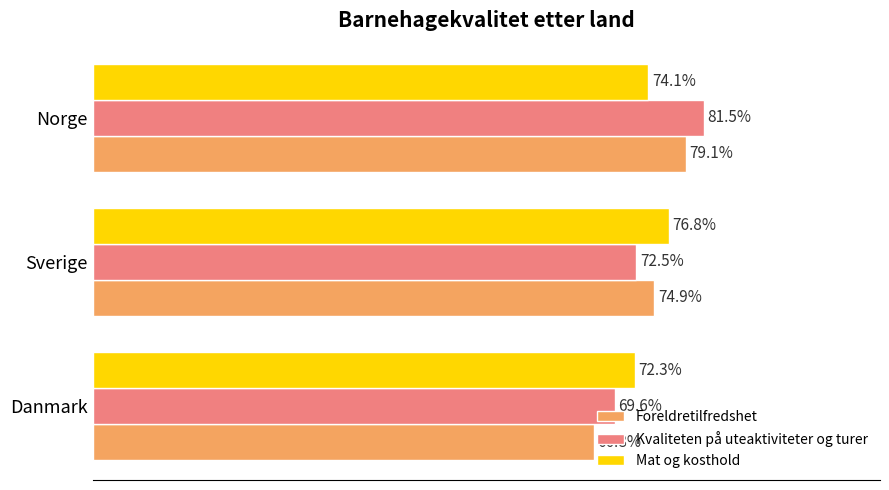

List the series in order of their peak value, highest first.

Kvaliteten på uteaktiviteter og turer, Foreldretilfredshet, Mat og kosthold